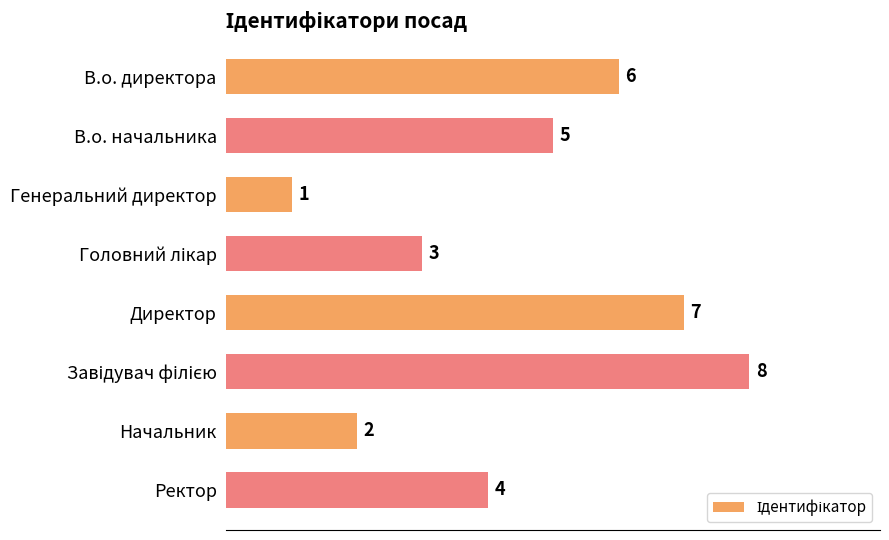

Between В.о. начальника and Ректор, which is larger?

В.о. начальника